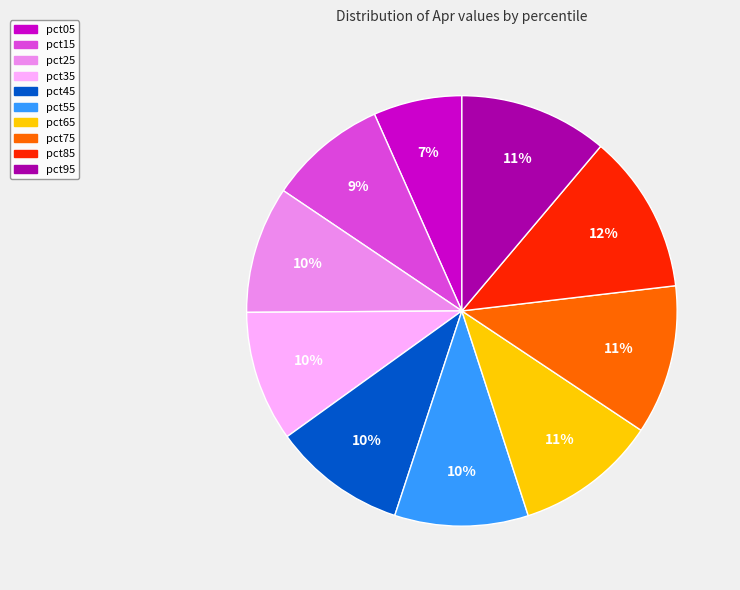

Count the number of slices in the pie.

10